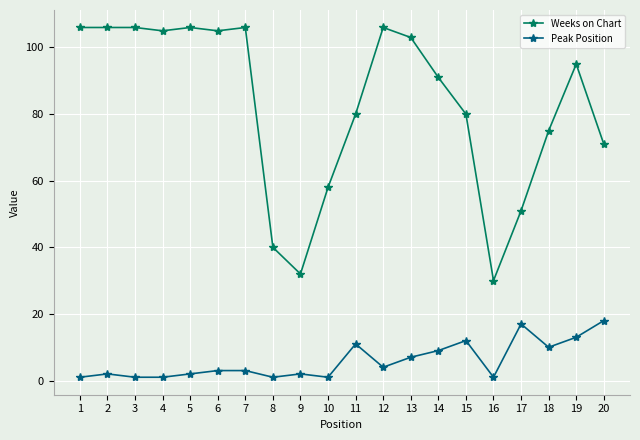

Does the chart display data point markers on the line(s)?

Yes